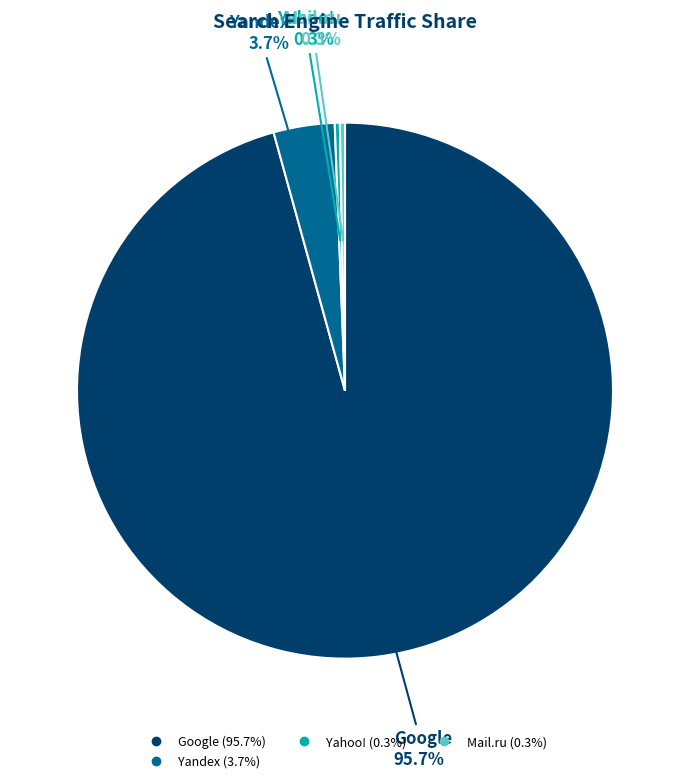

Does any single category account for the majority?

Yes